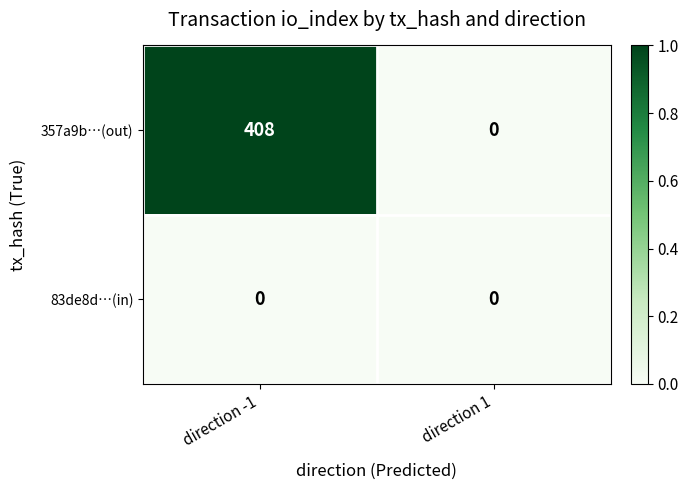

How many data points does each series have?

2